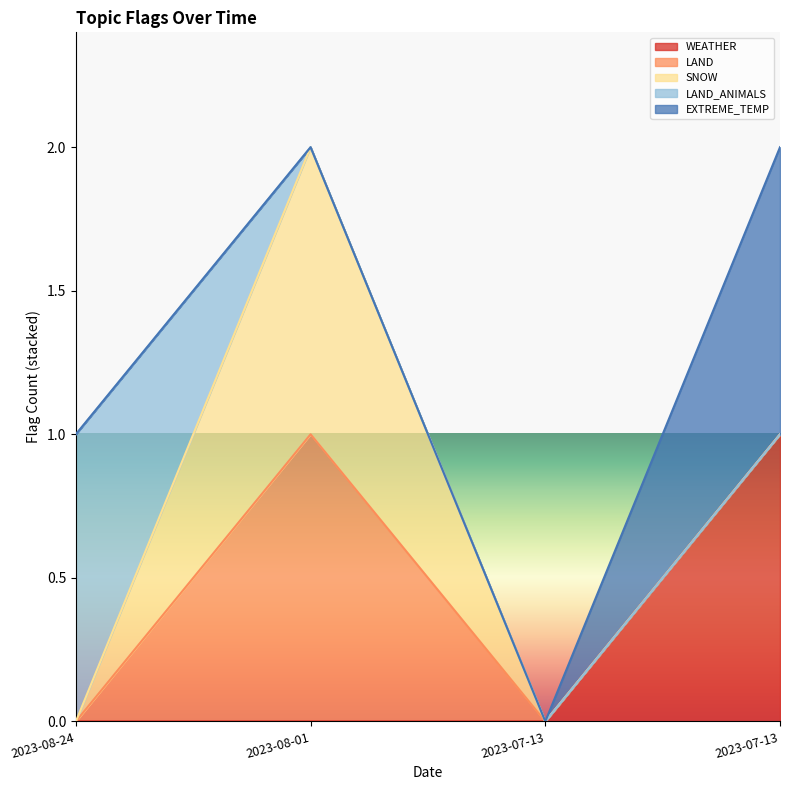

True or false: WEATHER and SNOW cross at least once.

False